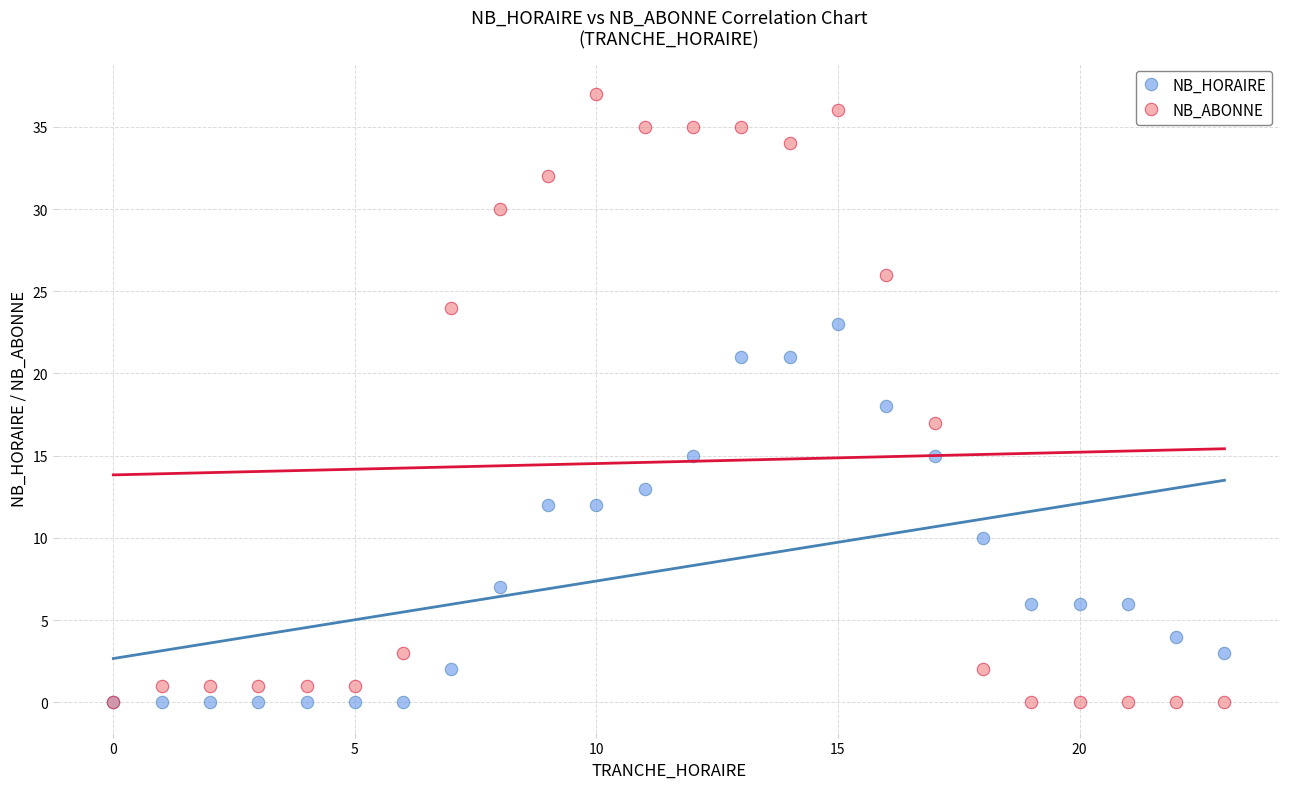

Which series reaches the maximum Y coordinate?

NB_ABONNE